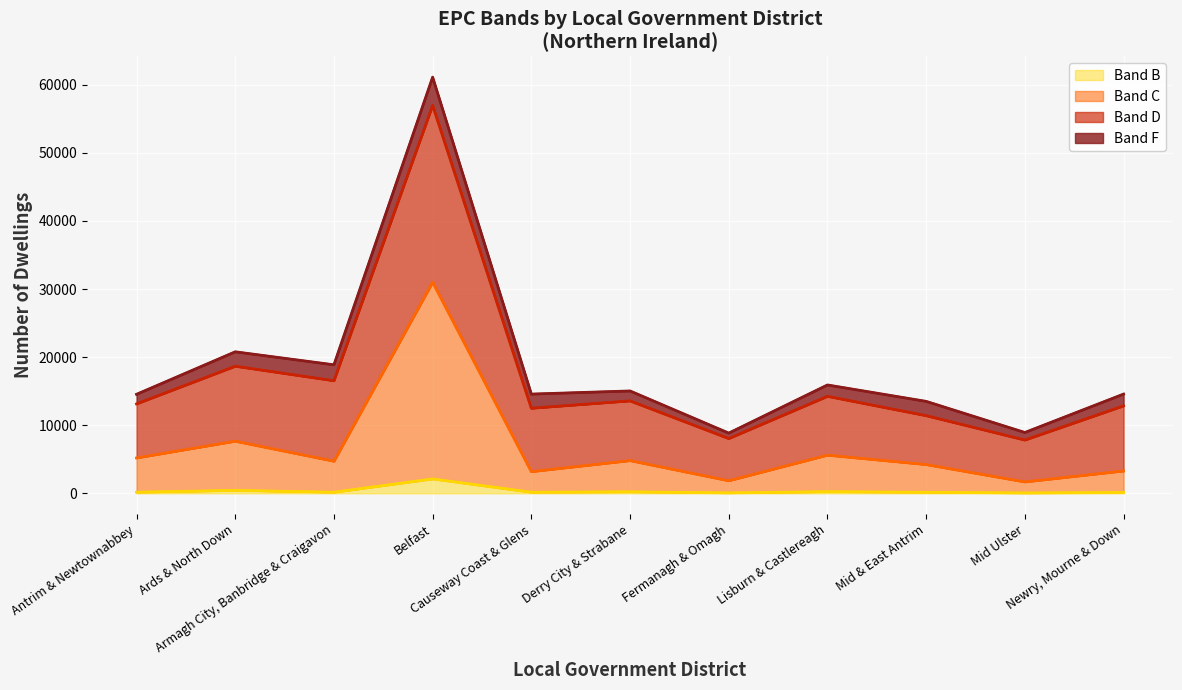

What is the maximum value shown in the chart?

61110